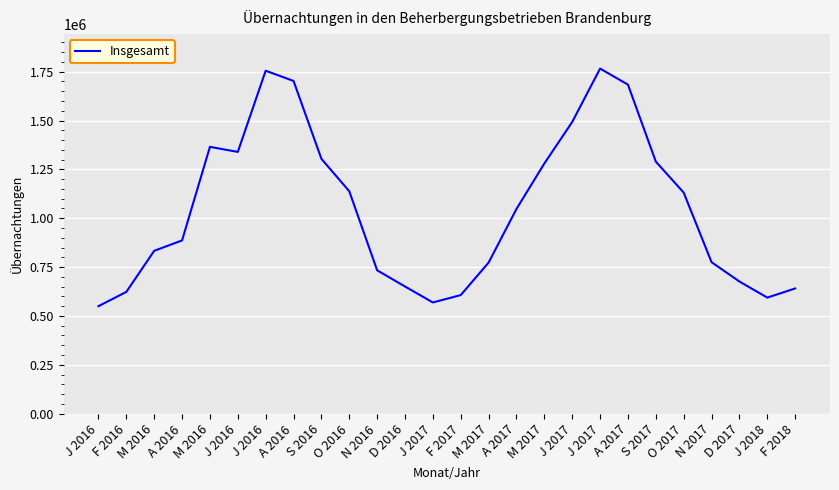

How many distinct data groups are displayed?

1